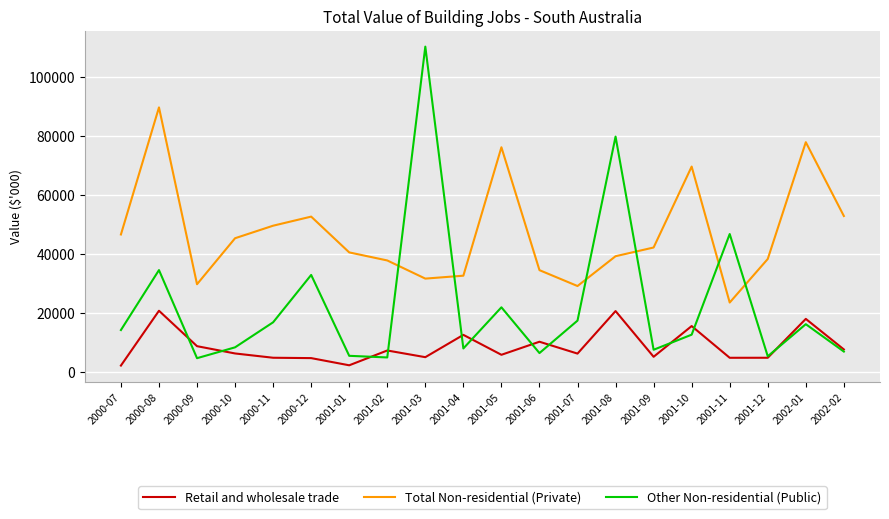

What is the lowest value of the Retail and wholesale trade series?

2097